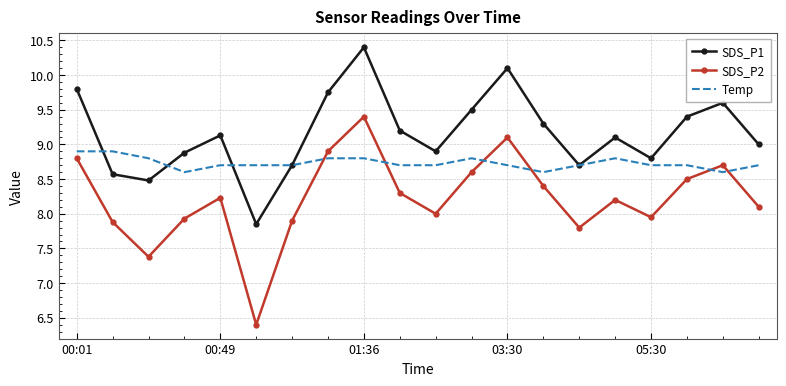

List the series in order of their overall mean, highest first.

SDS_P1, Temp, SDS_P2